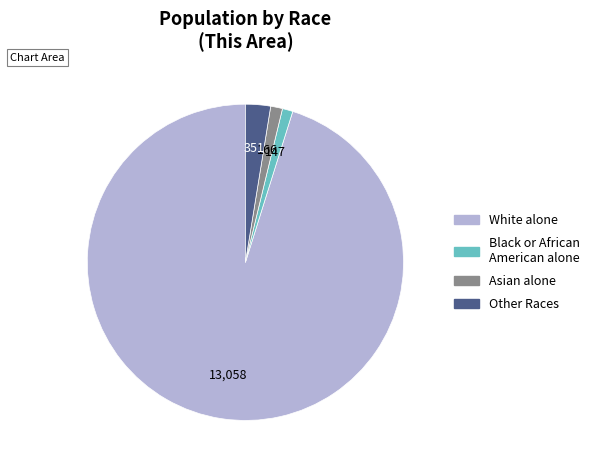

Is there any slice that represents more than half of the pie?

Yes